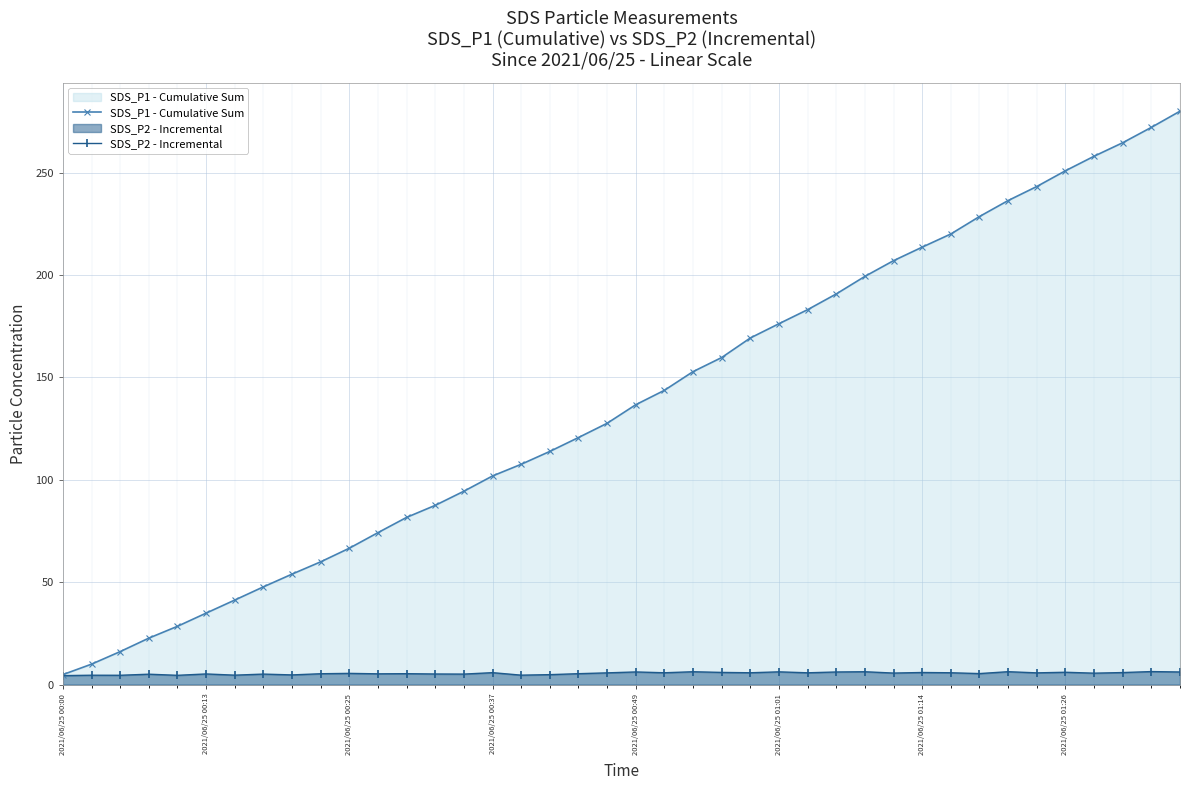

Which series has the largest range (max minus min)?

SDS_P1 - Cumulative Sum